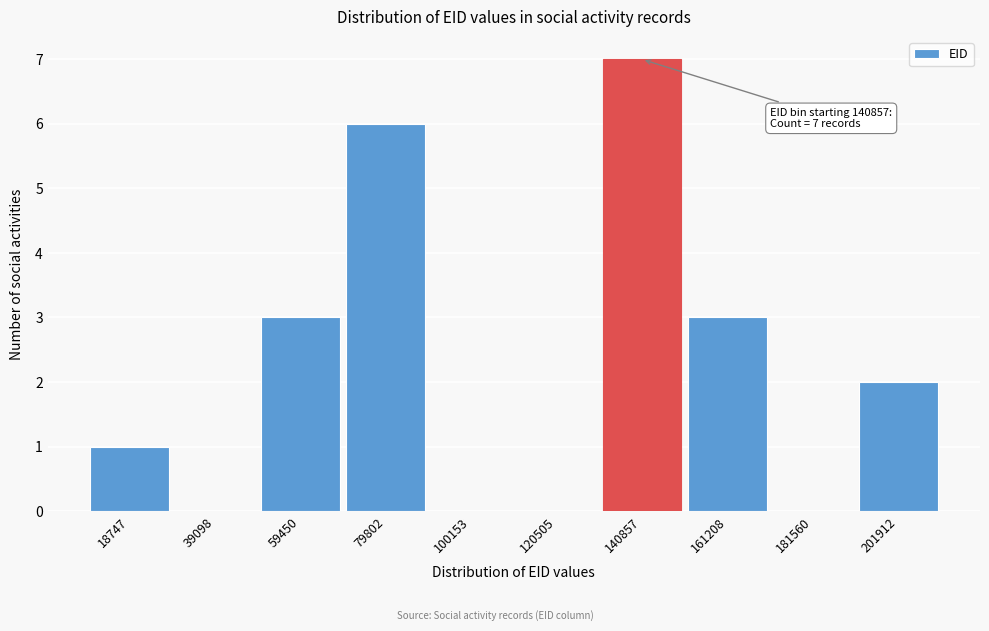

Reading left to right, what are all the values shown in this chart?

18747=1	39098=0	59450=3	79802=6	100153=0	120505=0	140857=7	161208=3	181560=0	201912=2